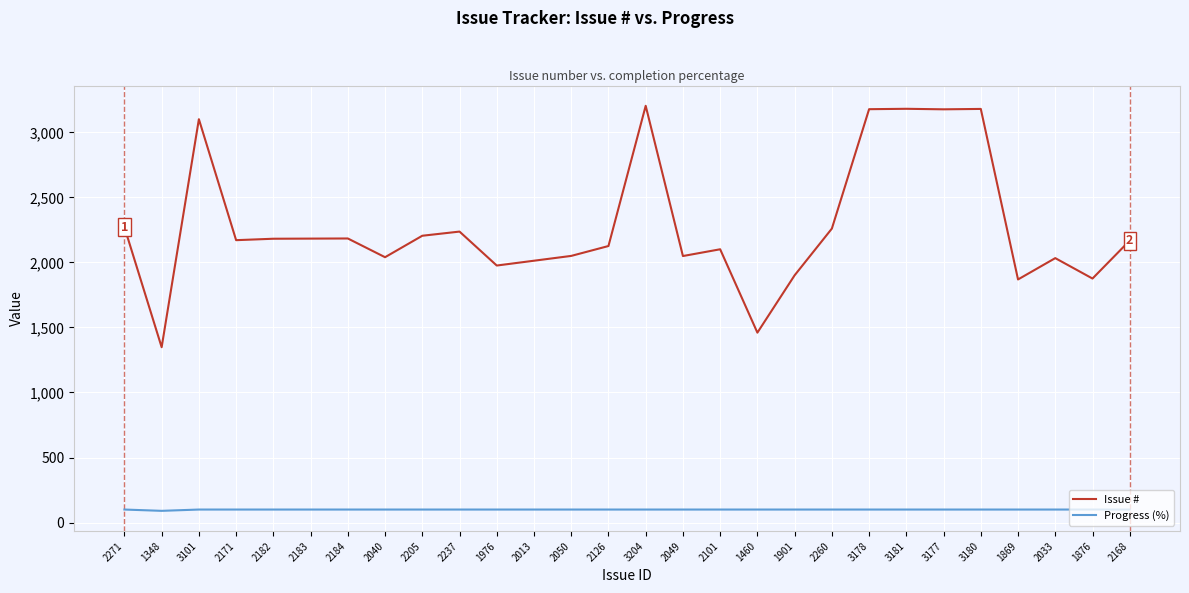

True or false: Progress (%) and Issue # cross at least once.

False